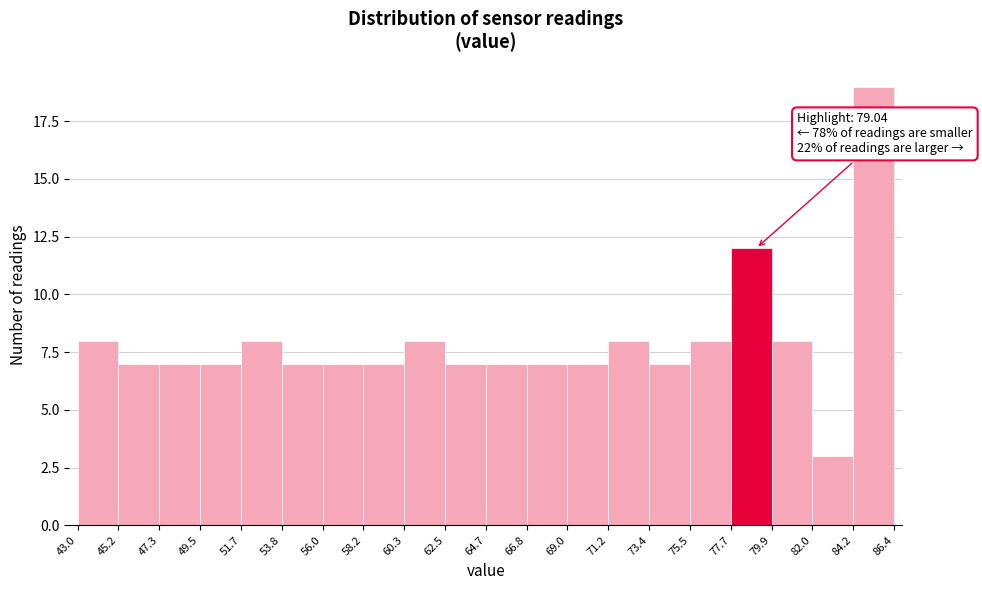

Over which range of the x-axis is the bar tallest?

84.2 to 86.4